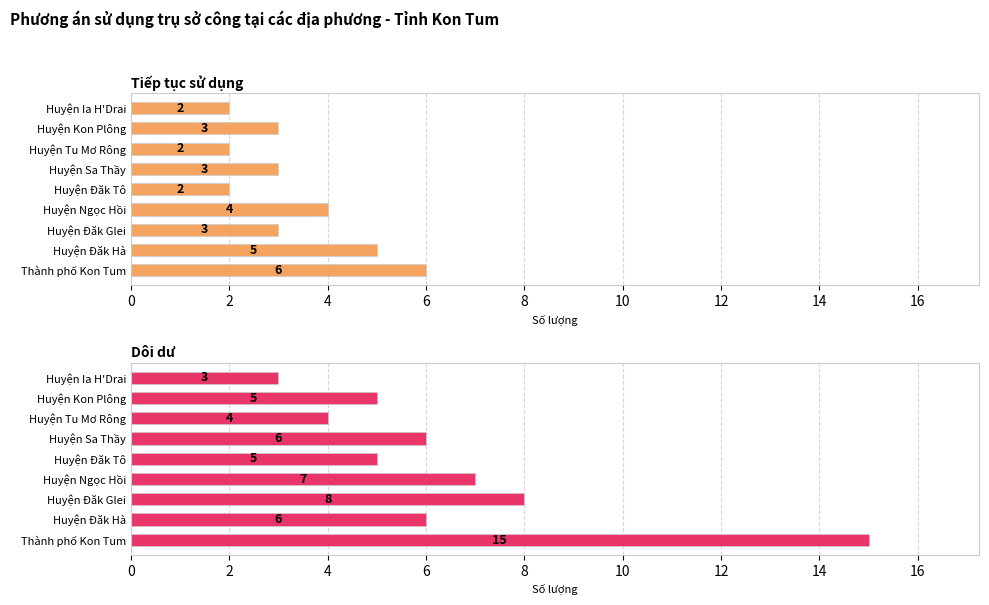

Reading left to right, transcribe all the data shown in this chart.

Tiếp tục sử dụng: 6	5	3	4	2	3	2	3	2
Dôi dư: 15	6	8	7	5	6	4	5	3